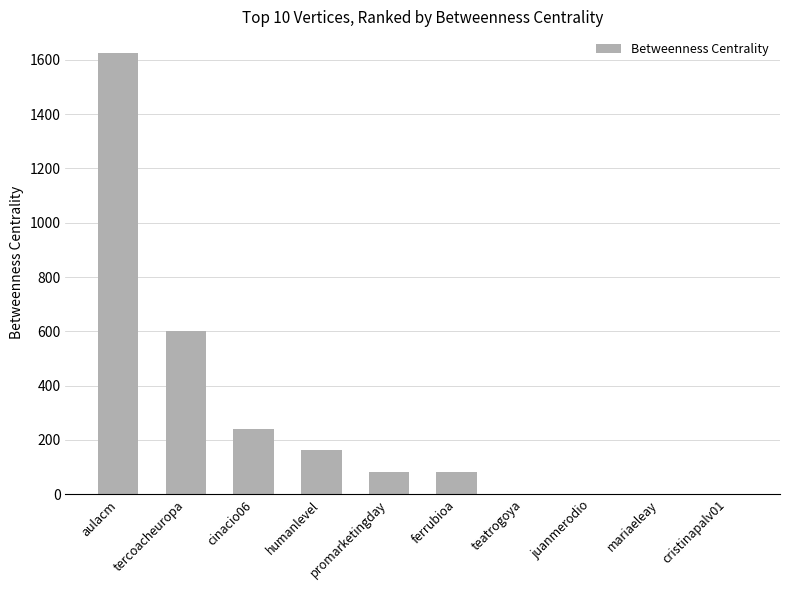

Reading left to right, list all the values displayed in this chart.

1624	600	240	162	82	82	0	0	0	0